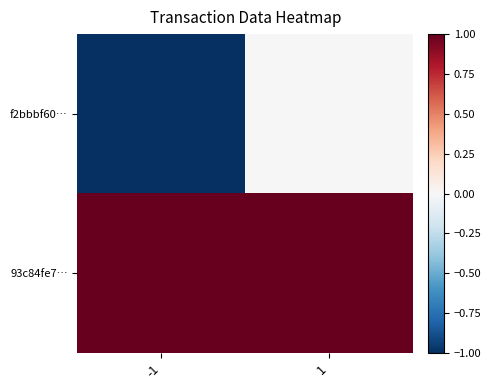

Which series changed the most between -1 and 1?

f2bbbf60…